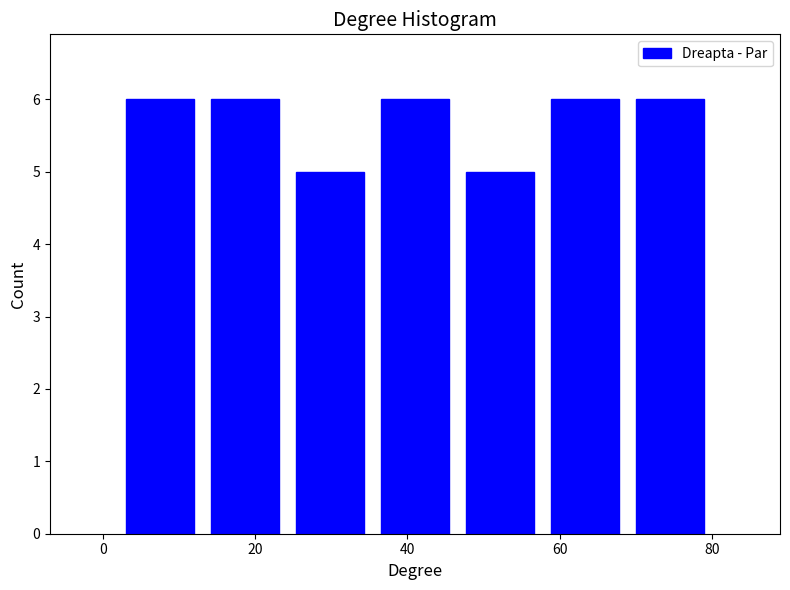

Reading left to right, list every bar in this chart as the range it spans on the x-axis followed by its height. Neither the bar edges nor the heights are printed on the chart, so give them approximately, as read against the axes.

2 to 14: 6
14 to 24: 6
24 to 36: 5
36 to 46: 6
46 to 58: 5
58 to 68: 6
68 to 80: 6